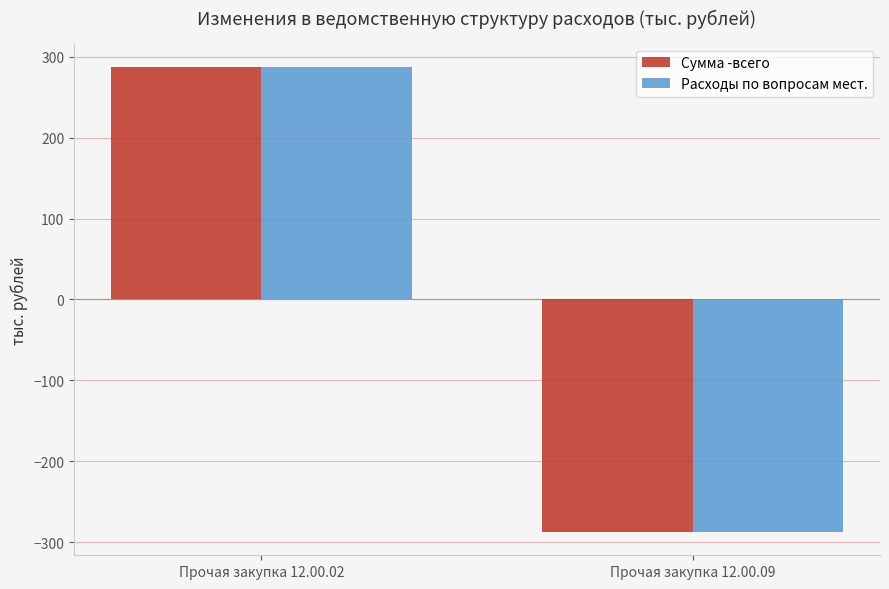

How many bars are there in each group?

2